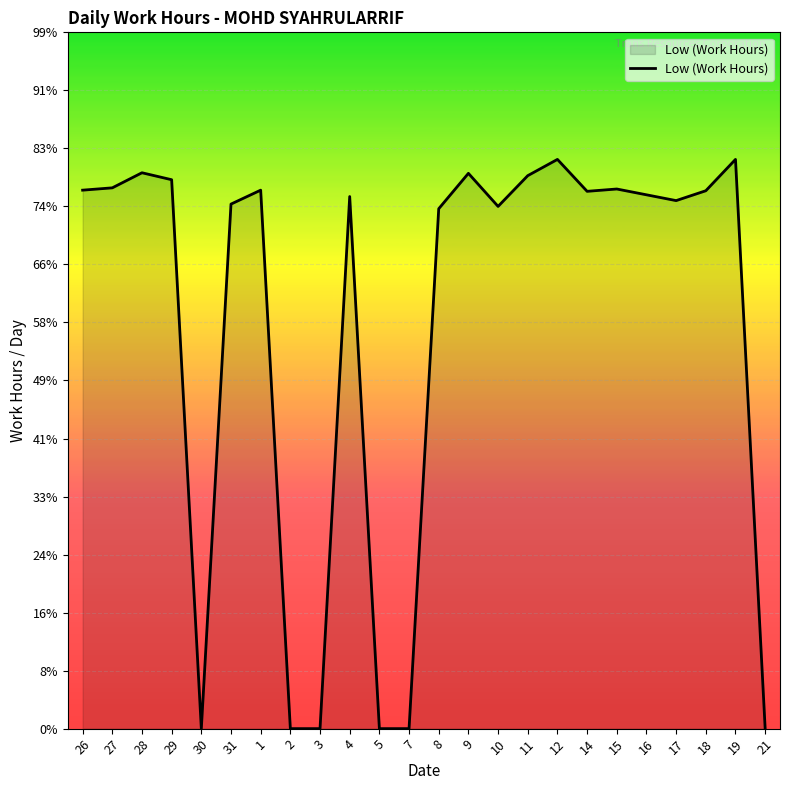

What is the label of the 22nd point from the left?

18